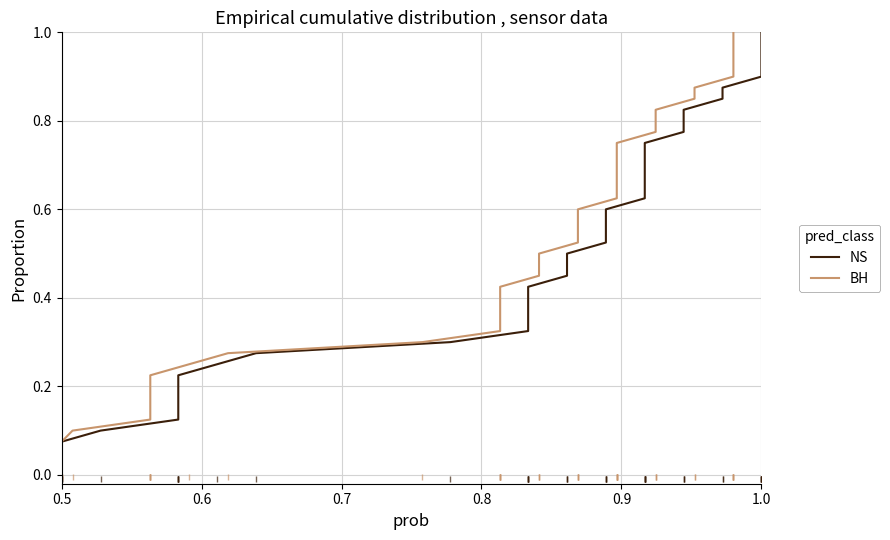

Which series has the largest total across all categories?

NS